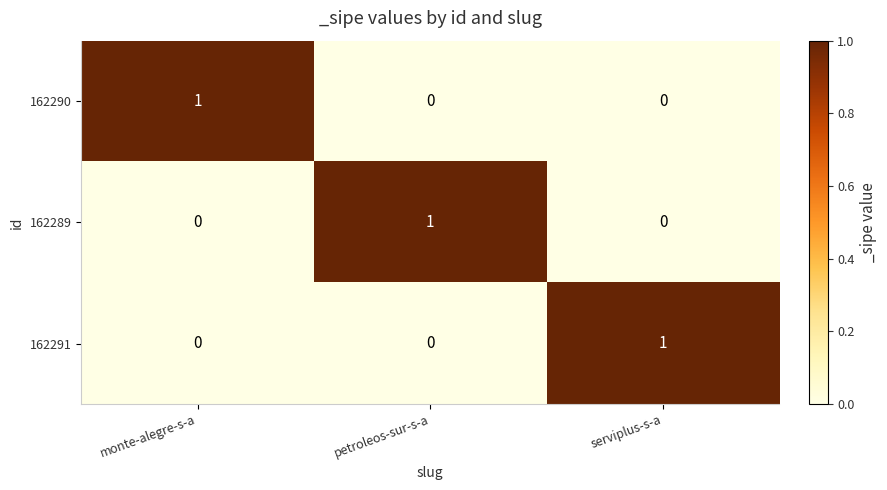

Which category has the highest value in the 162291 series?

serviplus-s-a